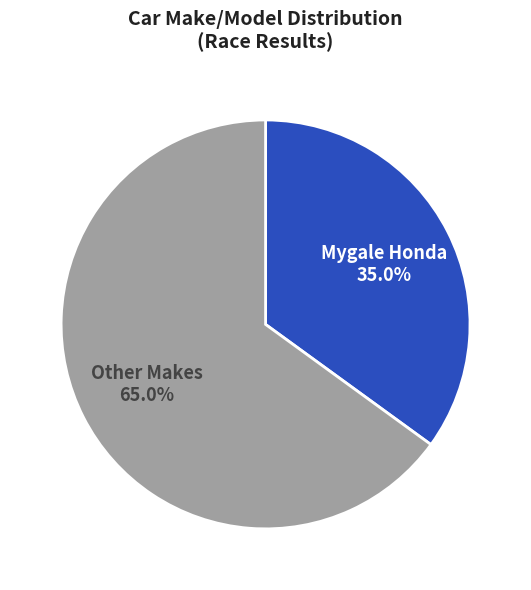

Which slice is the smallest?

Mygale Honda